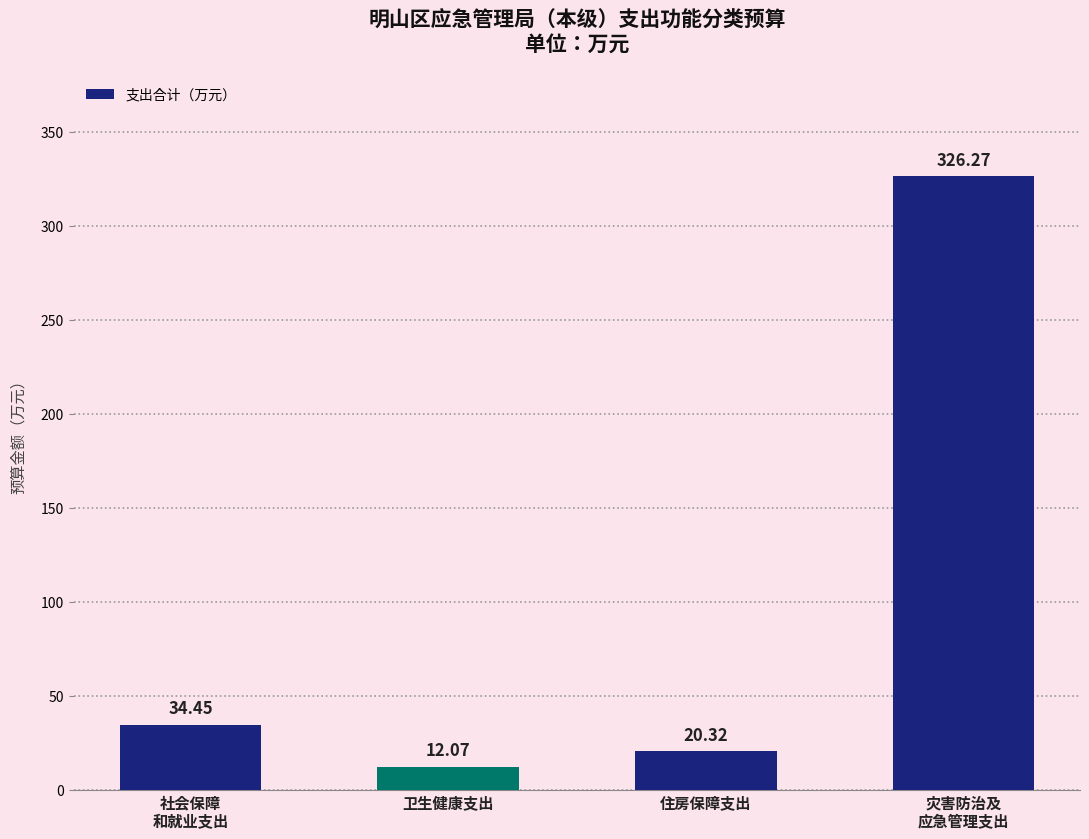

Reading left to right, what are all the values shown in this chart?

社会保障
和就业支出=34.5	卫生健康支出=12.1	住房保障支出=20.3	灾害防治及
应急管理支出=326.3